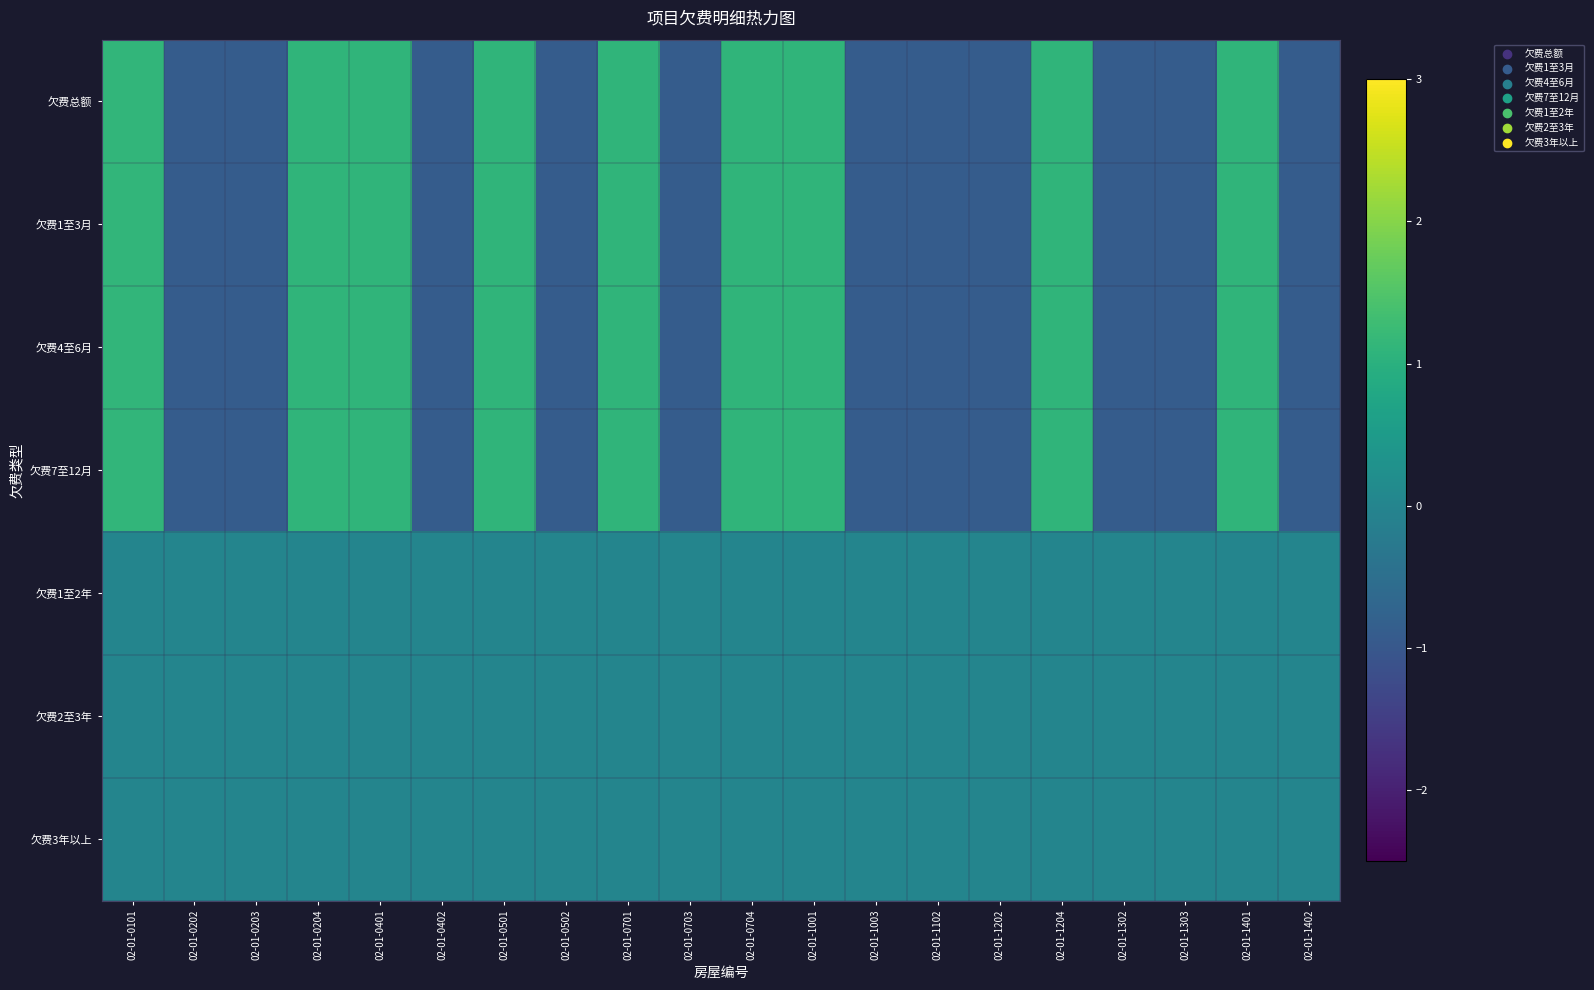

Reading right to left, transcribe all the data shown in this chart.

欠费总额: 02-01-1402=-0.9	02-01-1401=1.1	02-01-1303=-0.9	02-01-1302=-0.9	02-01-1204=1.1	02-01-1202=-0.9	02-01-1102=-0.9	02-01-1003=-0.9	02-01-1001=1.1	02-01-0704=1.1	02-01-0703=-0.9	02-01-0701=1.1	02-01-0502=-0.9	02-01-0501=1.1	02-01-0402=-0.9	02-01-0401=1.1	02-01-0204=1.1	02-01-0203=-0.9	02-01-0202=-0.9	02-01-0101=1.1
欠费1至3月: 02-01-1402=-0.9	02-01-1401=1.1	02-01-1303=-0.9	02-01-1302=-0.9	02-01-1204=1.1	02-01-1202=-0.9	02-01-1102=-0.9	02-01-1003=-0.9	02-01-1001=1.1	02-01-0704=1.1	02-01-0703=-0.9	02-01-0701=1.1	02-01-0502=-0.9	02-01-0501=1.1	02-01-0402=-0.9	02-01-0401=1.1	02-01-0204=1.1	02-01-0203=-0.9	02-01-0202=-0.9	02-01-0101=1.1
欠费4至6月: 02-01-1402=-0.9	02-01-1401=1.1	02-01-1303=-0.9	02-01-1302=-0.9	02-01-1204=1.1	02-01-1202=-0.9	02-01-1102=-0.9	02-01-1003=-0.9	02-01-1001=1.1	02-01-0704=1.1	02-01-0703=-0.9	02-01-0701=1.1	02-01-0502=-0.9	02-01-0501=1.1	02-01-0402=-0.9	02-01-0401=1.1	02-01-0204=1.1	02-01-0203=-0.9	02-01-0202=-0.9	02-01-0101=1.1
欠费7至12月: 02-01-1402=-0.9	02-01-1401=1.1	02-01-1303=-0.9	02-01-1302=-0.9	02-01-1204=1.1	02-01-1202=-0.9	02-01-1102=-0.9	02-01-1003=-0.9	02-01-1001=1.1	02-01-0704=1.1	02-01-0703=-0.9	02-01-0701=1.1	02-01-0502=-0.9	02-01-0501=1.1	02-01-0402=-0.9	02-01-0401=1.1	02-01-0204=1.1	02-01-0203=-0.9	02-01-0202=-0.9	02-01-0101=1.1
欠费1至2年: 02-01-1402=0.0	02-01-1401=0.0	02-01-1303=0.0	02-01-1302=0.0	02-01-1204=0.0	02-01-1202=0.0	02-01-1102=0.0	02-01-1003=0.0	02-01-1001=0.0	02-01-0704=0.0	02-01-0703=0.0	02-01-0701=0.0	02-01-0502=0.0	02-01-0501=0.0	02-01-0402=0.0	02-01-0401=0.0	02-01-0204=0.0	02-01-0203=0.0	02-01-0202=0.0	02-01-0101=0.0
欠费2至3年: 02-01-1402=0.0	02-01-1401=0.0	02-01-1303=0.0	02-01-1302=0.0	02-01-1204=0.0	02-01-1202=0.0	02-01-1102=0.0	02-01-1003=0.0	02-01-1001=0.0	02-01-0704=0.0	02-01-0703=0.0	02-01-0701=0.0	02-01-0502=0.0	02-01-0501=0.0	02-01-0402=0.0	02-01-0401=0.0	02-01-0204=0.0	02-01-0203=0.0	02-01-0202=0.0	02-01-0101=0.0
欠费3年以上: 02-01-1402=0.0	02-01-1401=0.0	02-01-1303=0.0	02-01-1302=0.0	02-01-1204=0.0	02-01-1202=0.0	02-01-1102=0.0	02-01-1003=0.0	02-01-1001=0.0	02-01-0704=0.0	02-01-0703=0.0	02-01-0701=0.0	02-01-0502=0.0	02-01-0501=0.0	02-01-0402=0.0	02-01-0401=0.0	02-01-0204=0.0	02-01-0203=0.0	02-01-0202=0.0	02-01-0101=0.0